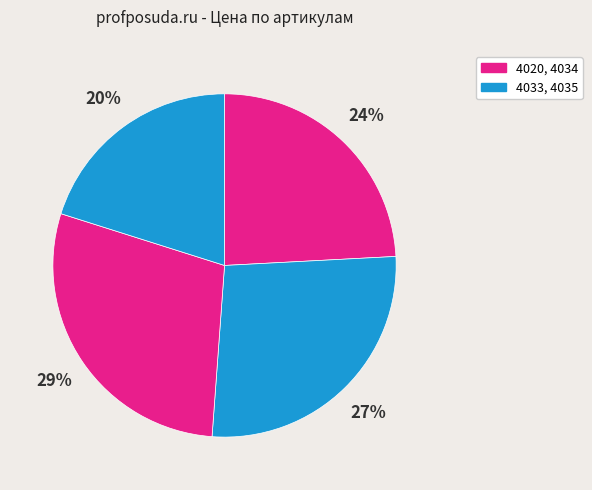

Rank the categories by value from highest to lowest.

4034, 4033, 4020, 4035